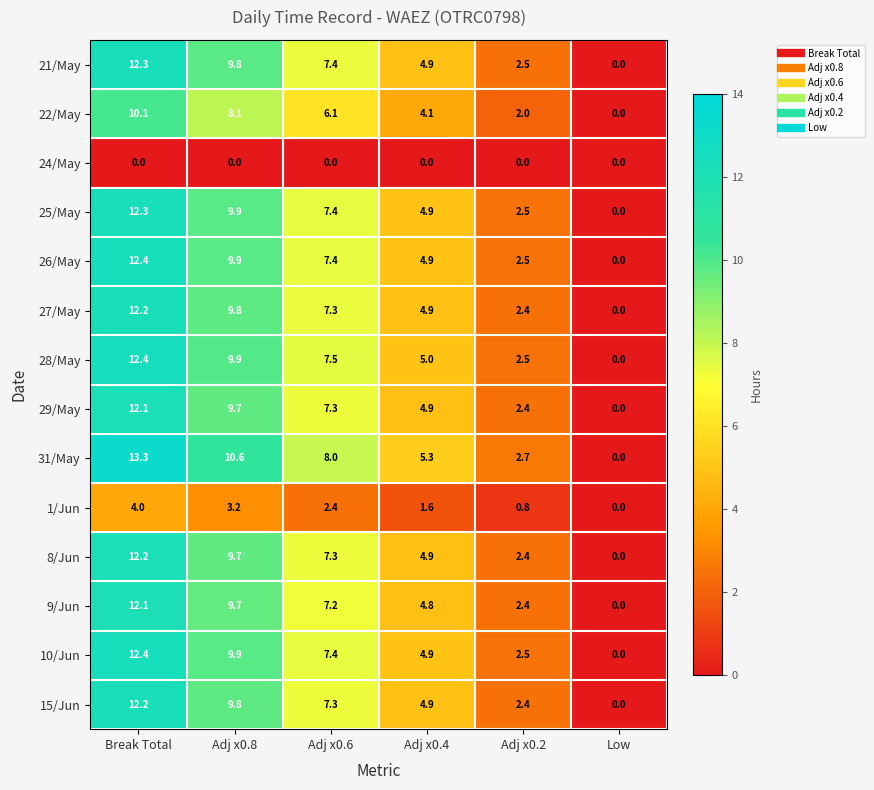

What is the spread (max minus min) of values at Adj x0.2?

2.7